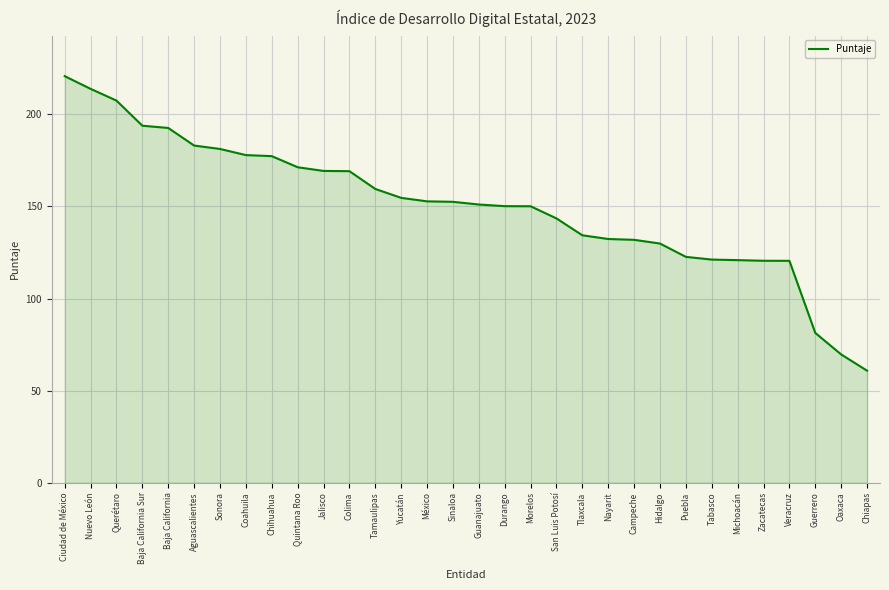

Is it true that the value at Tlaxcala is 220.5?

False